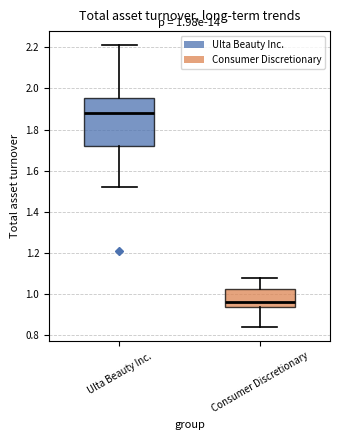

Which box is the tallest, from its lower edge to its upper edge?

Ulta Beauty Inc.